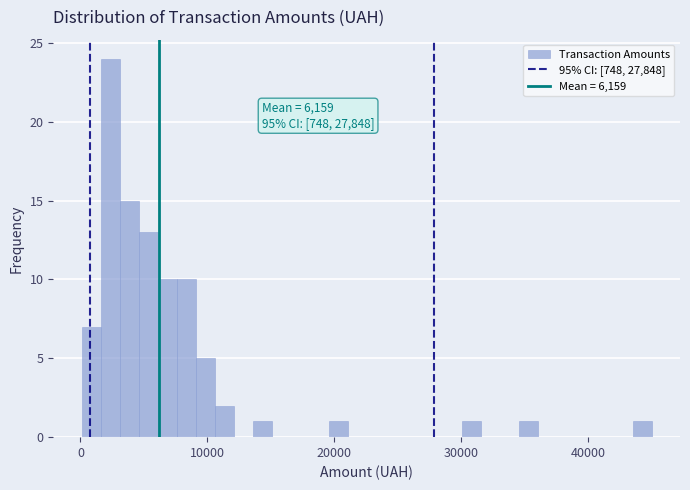

Read against the x-axis, roughly where is the centre of the tallest bar?

2000